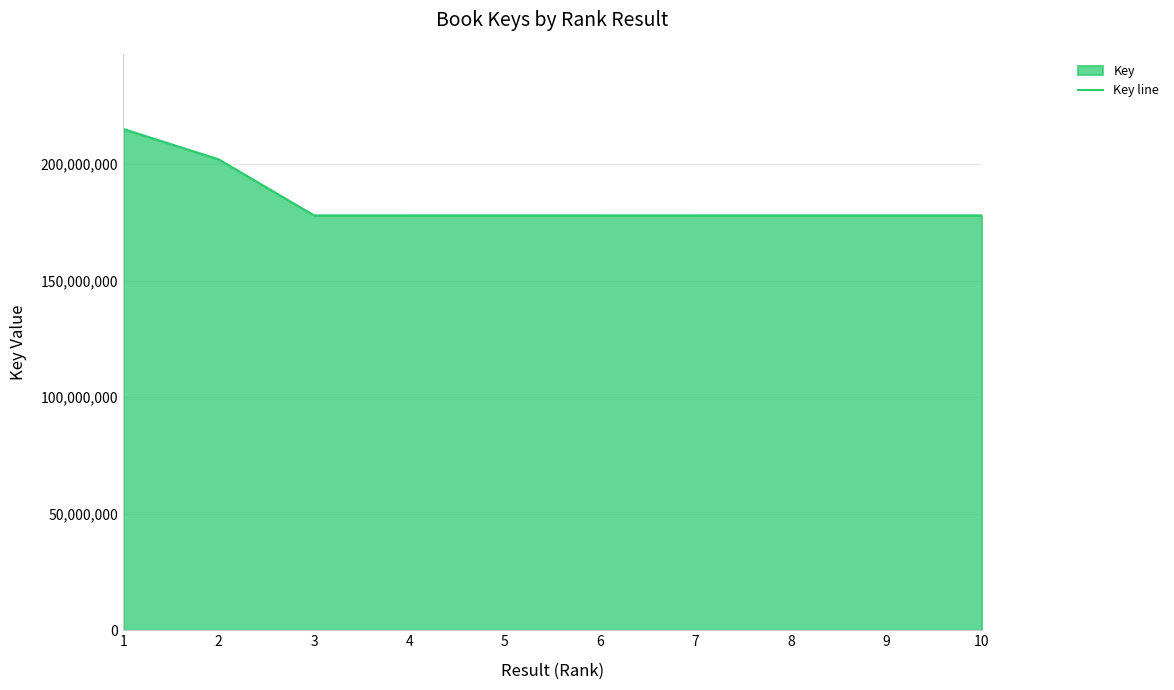

True or false: there are more than 1 points higher than both neighbors.

True